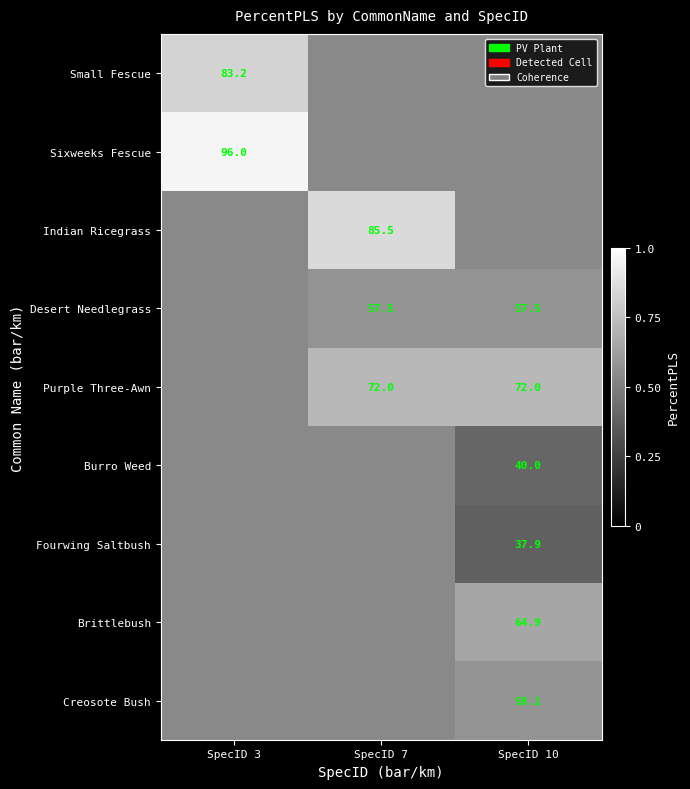

List the labels in order of Fourwing Saltbush value, smallest first.

SpecID 3, SpecID 7, SpecID 10